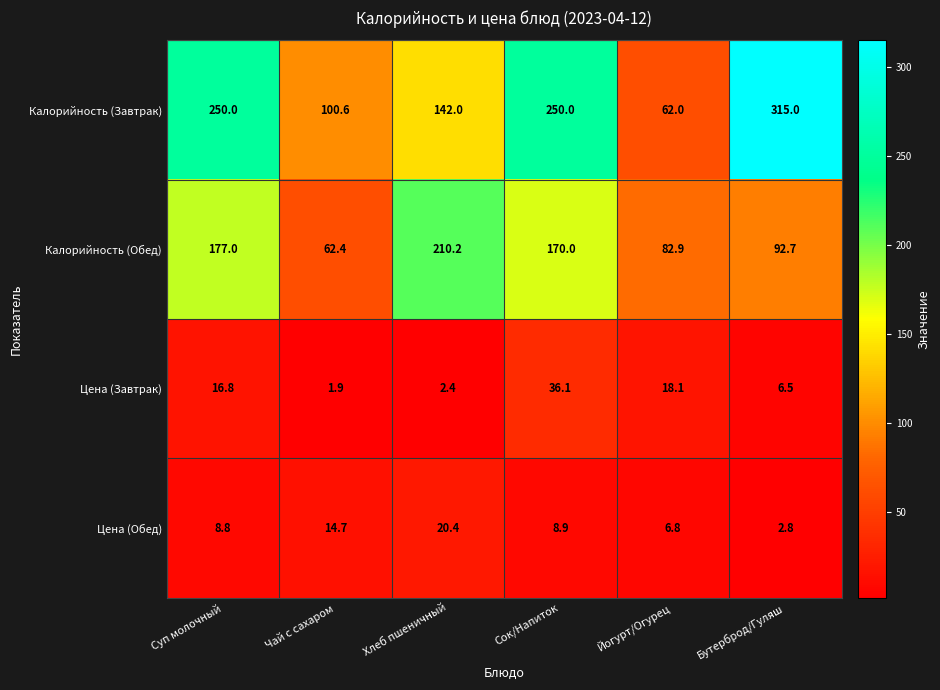

Reading right to left, transcribe all the data shown in this chart.

Калорийность (Завтрак): 315.0	62.0	250.0	142.0	100.6	250.0
Калорийность (Обед): 92.7	82.9	170.0	210.2	62.4	177.0
Цена (Завтрак): 6.5	18.1	36.1	2.4	1.9	16.8
Цена (Обед): 2.8	6.8	8.9	20.4	14.7	8.8